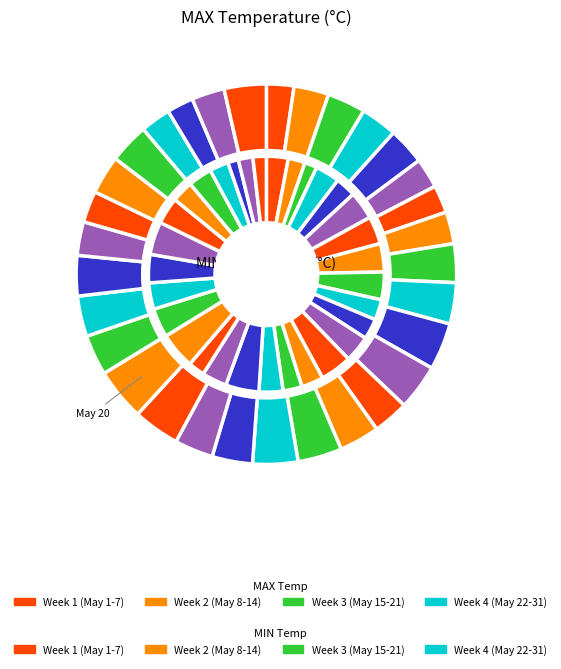

To the nearest percent, what is the difference between the largest and smallest slice percentages?

4%